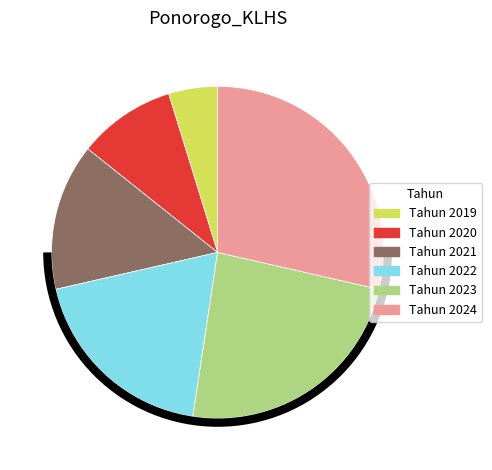

How many slices are in this pie chart?

6